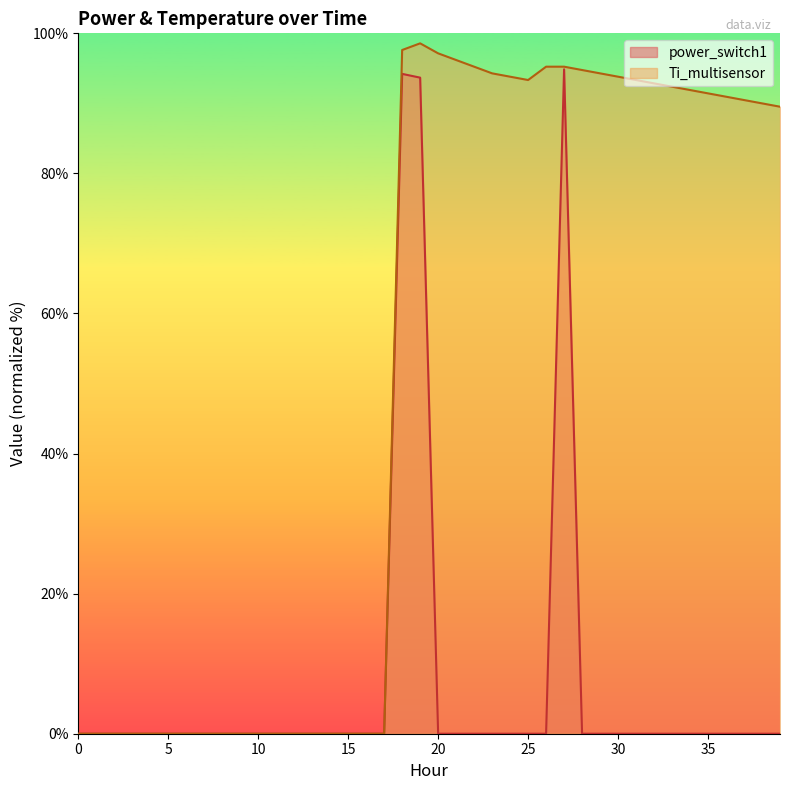

At which label is Ti_multisensor closest to 49?

39